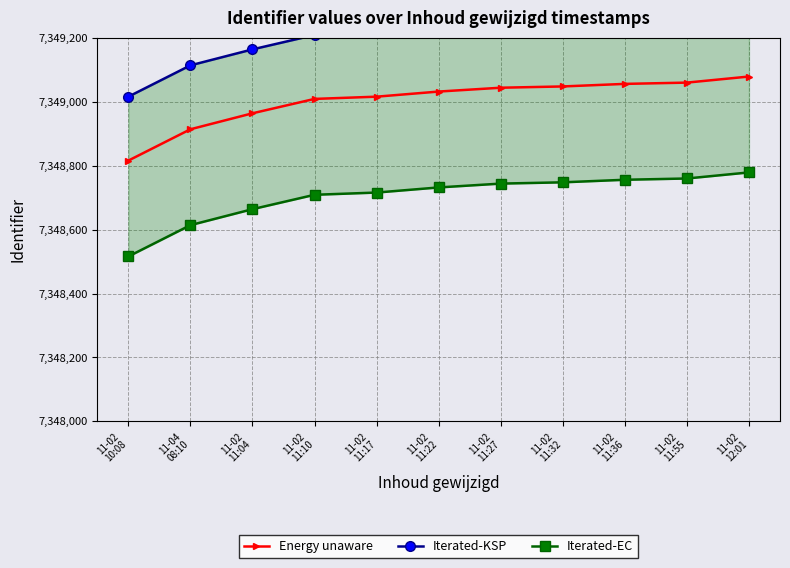

The Energy unaware series shows 12657340 at 11-02
11:22. True or false?

False